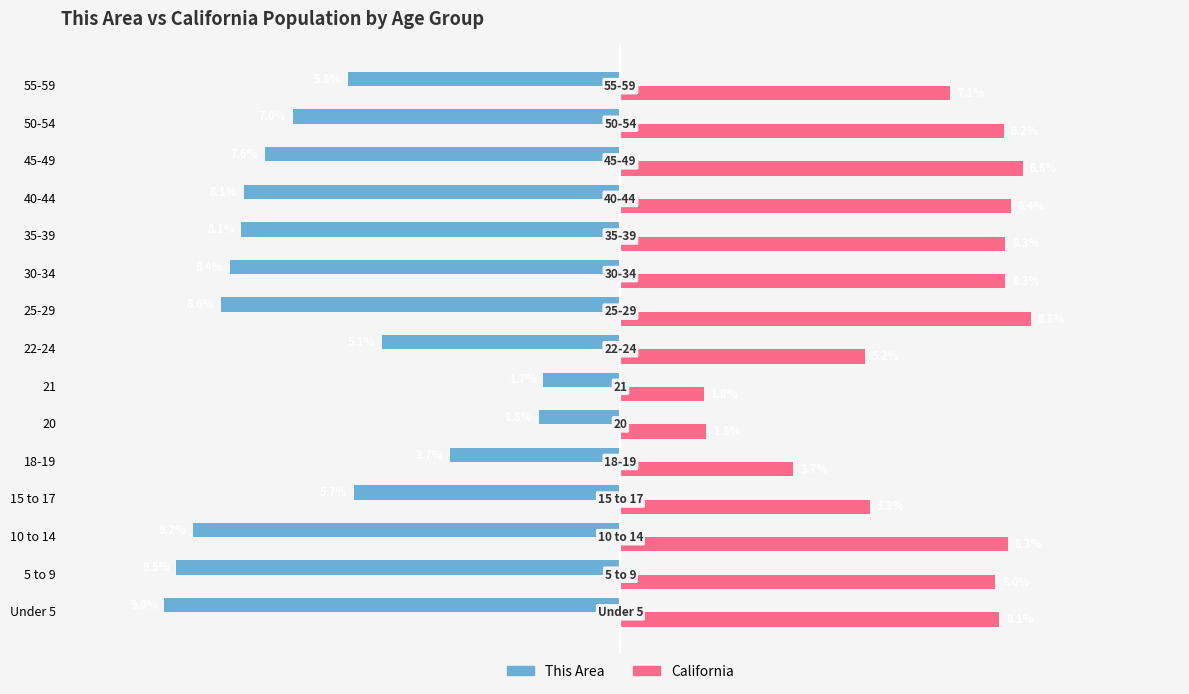

Rank the series at 5 to 9 from highest to lowest value.

California, This Area